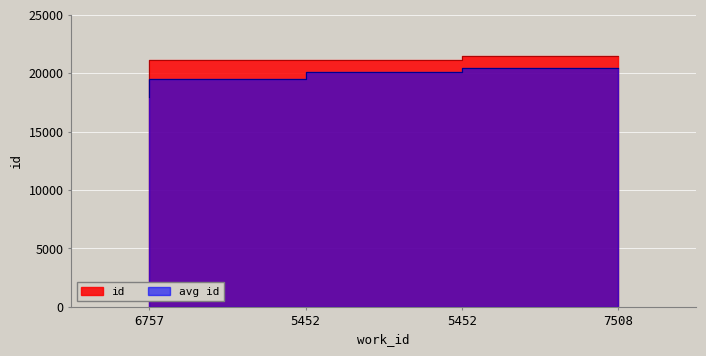

Rank the categories by value from lowest to highest.

6757, 5452, 5452, 7508